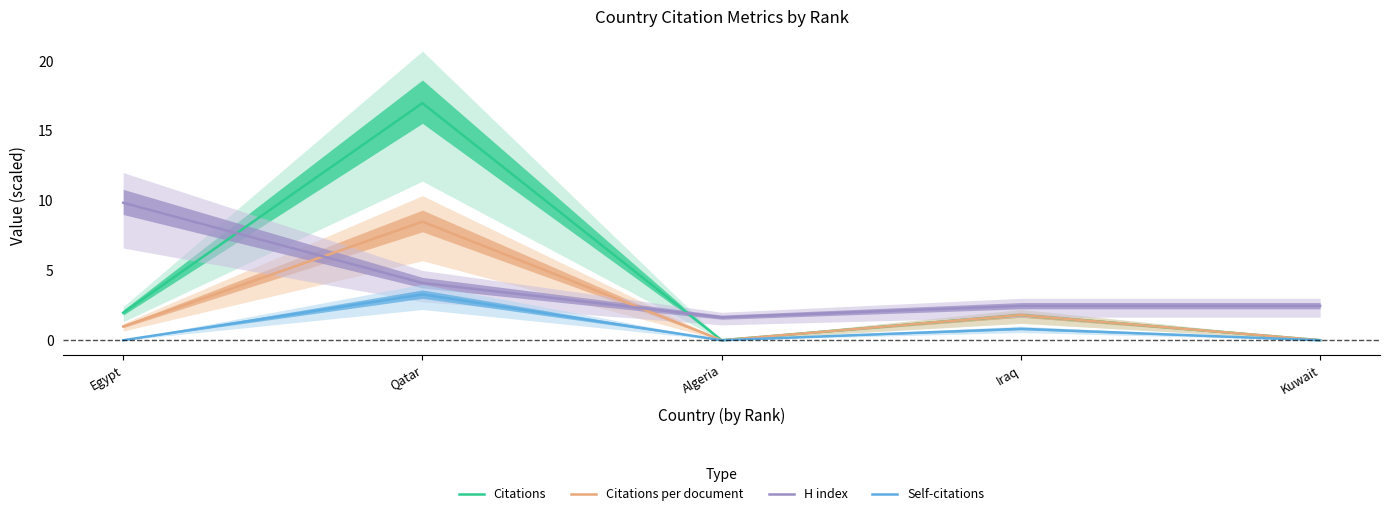

What value does the H index series have at Kuwait?

2.5